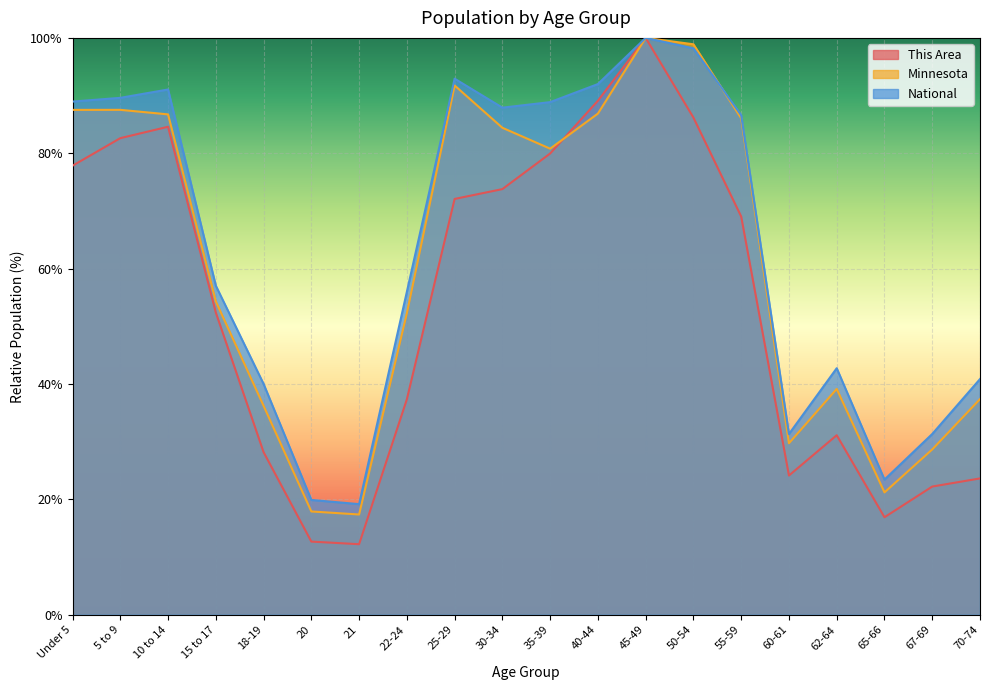

The value of Minnesota at 60-61 is 29.7. True or false?

True